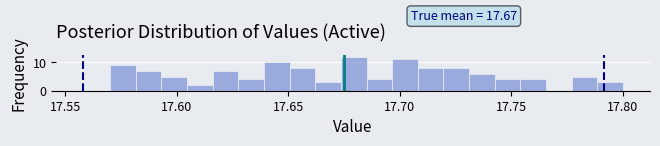

Around what value on the x-axis is the tallest bar? Give the approximate position of its centre, as read against the axis.

17.680